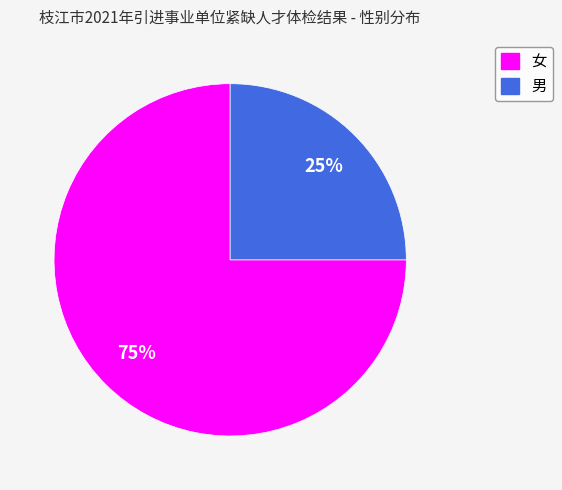

Does 男 account for over 50% of the chart?

No